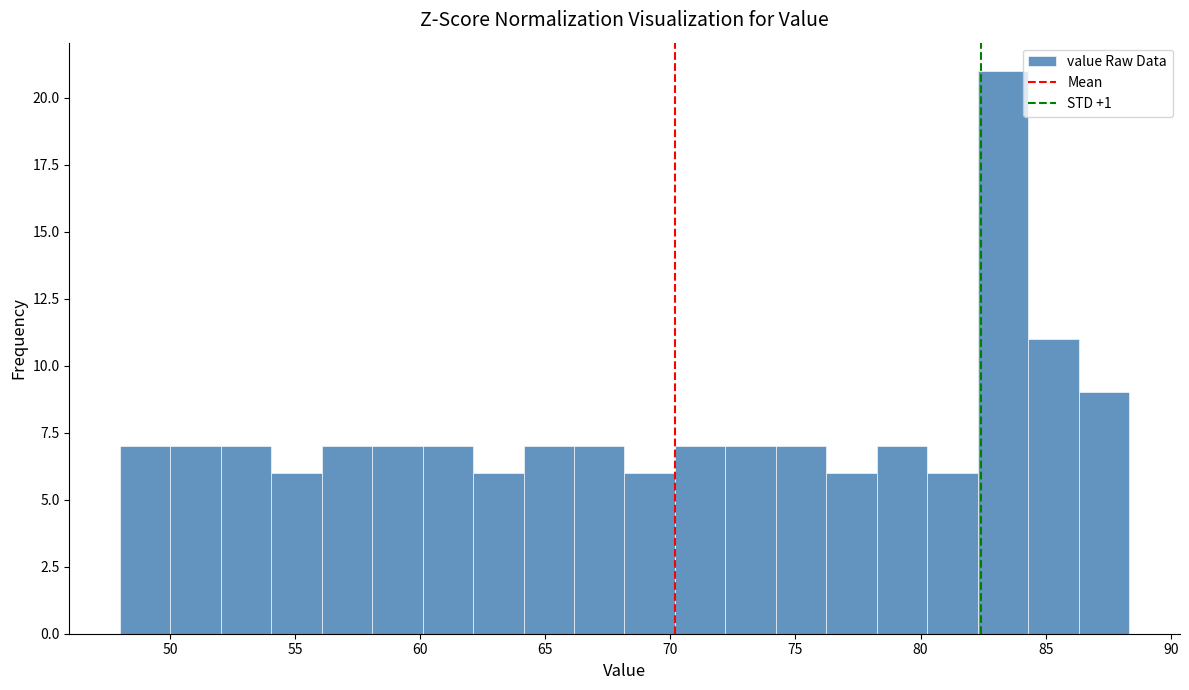

Reading left to right, list every bar in this chart as the range it spans on the x-axis followed by its height. Neither the bar edges nor the heights are printed on the chart, so give them approximately, as read against the axes.

48.0 to 50.0: 7
50.0 to 52.0: 7
52.0 to 54.0: 7
54.0 to 56.0: 6
56.0 to 58.0: 7
58.0 to 60.0: 7
60.0 to 62.0: 7
62.0 to 64.0: 6
64.0 to 66.0: 7
66.0 to 68.0: 7
68.0 to 70.0: 6
70.0 to 72.0: 7
72.0 to 74.0: 7
74.0 to 76.0: 7
76.0 to 78.0: 6
78.0 to 80.5: 7
80.5 to 82.5: 6
82.5 to 84.5: 21
84.5 to 86.5: 11
86.5 to 88.5: 9